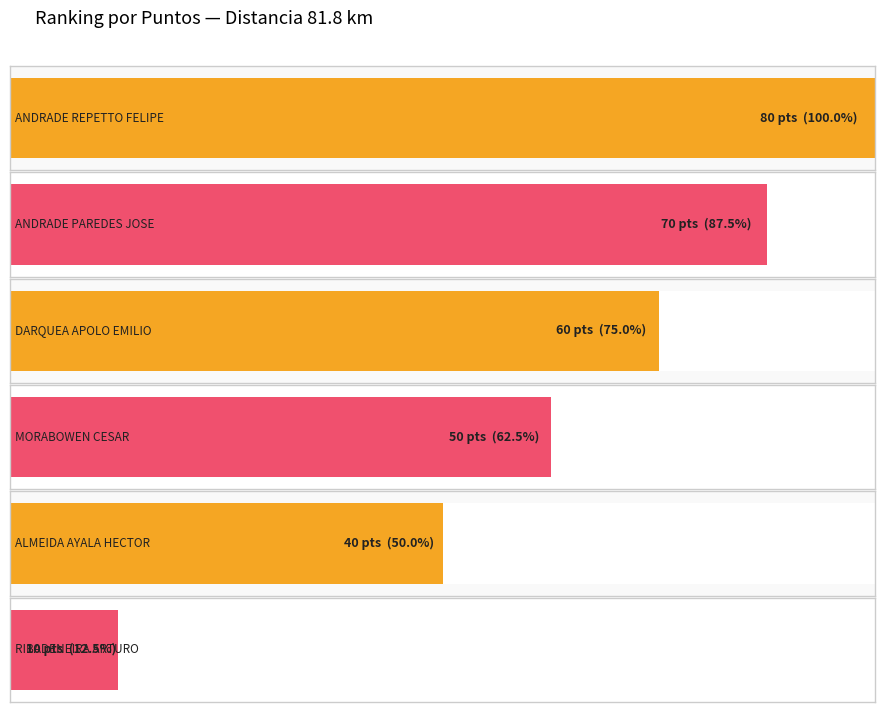

What is the sum of the values at DARQUEA APOLO EMILIO and RIBADENEIRA ARTURO?

70